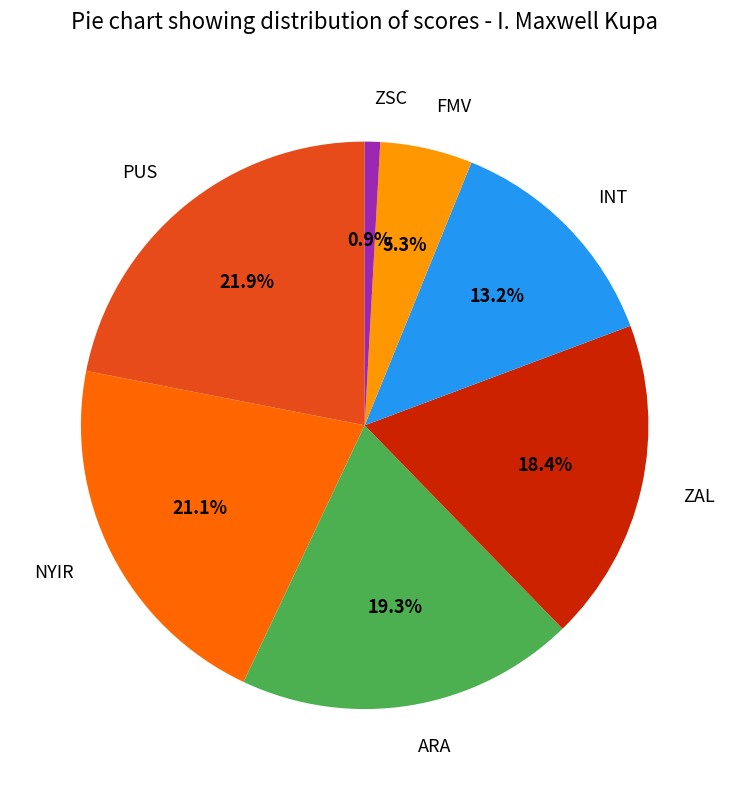

How many slices are in this pie chart?

7